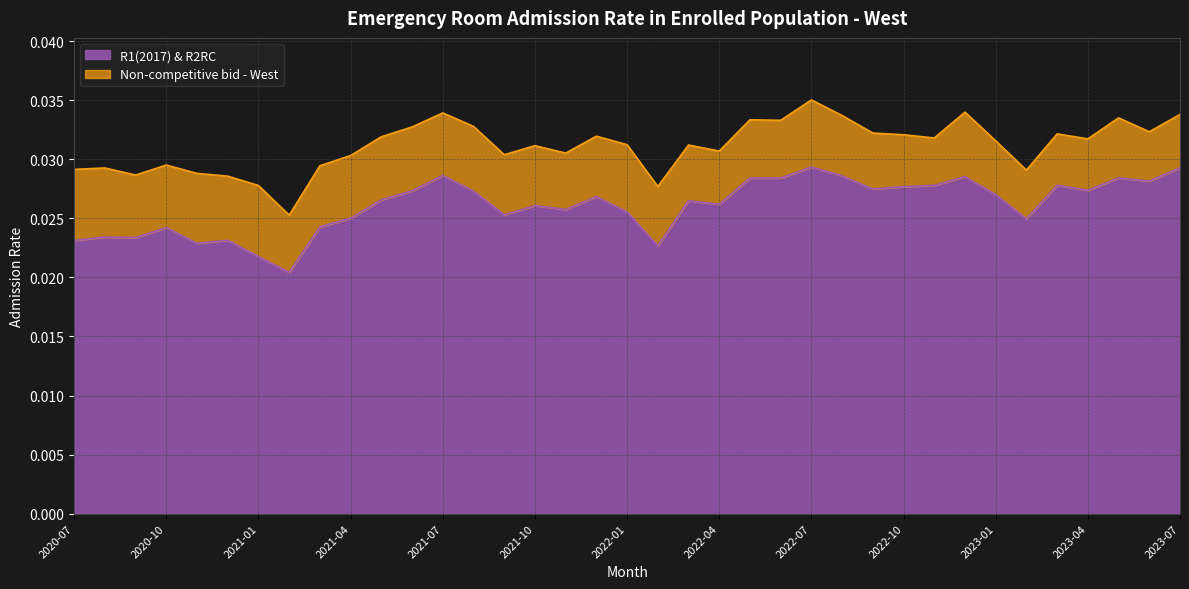

True or false: R1(2017) & R2RC and Non-competitive bid - West intersect in this chart.

False